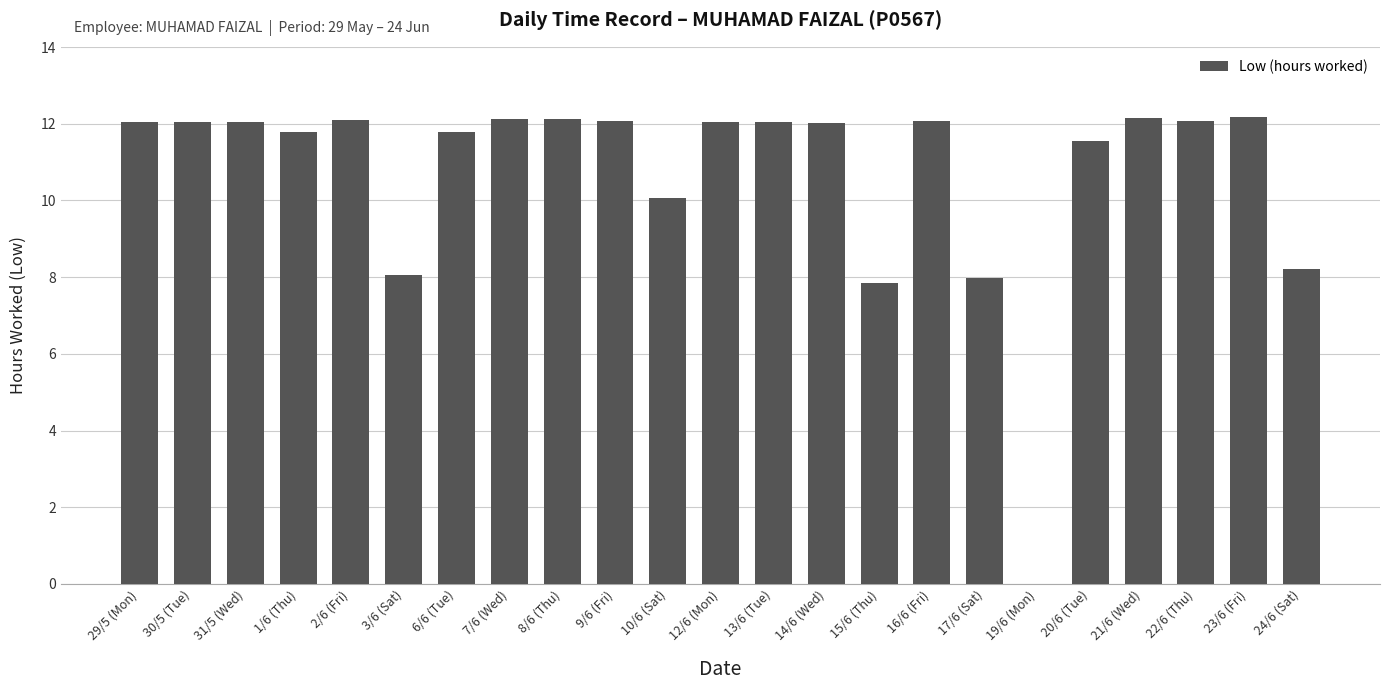

How many categories are shown in the chart?

23